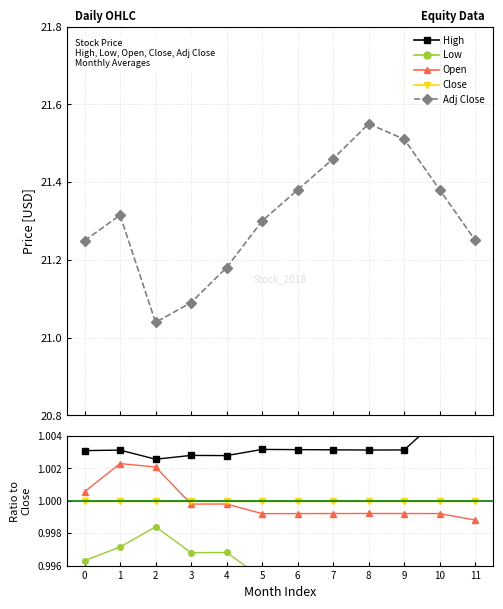

True or false: Low and Open intersect in this chart.

False